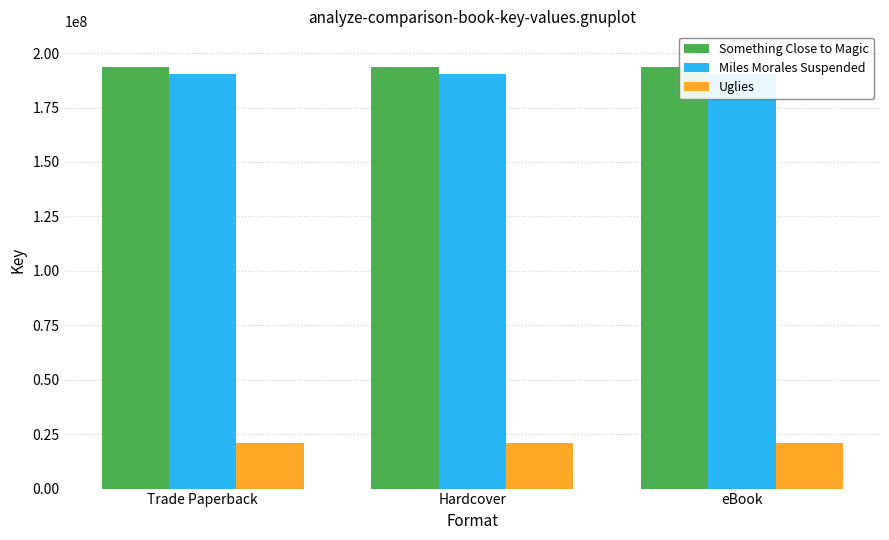

Rank the series at Hardcover from highest to lowest value.

Something Close to Magic, Miles Morales Suspended, Uglies